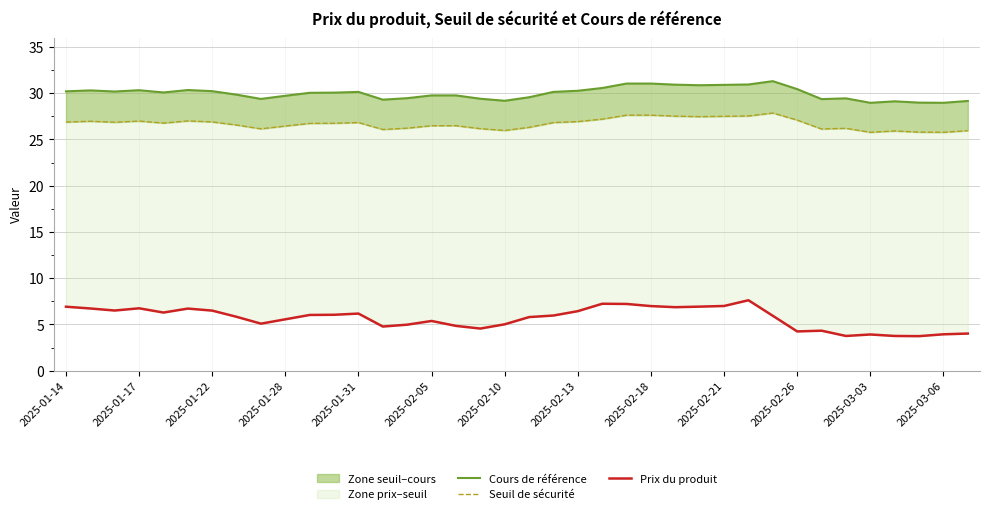

Which series has the largest range (max minus min)?

Prix du produit